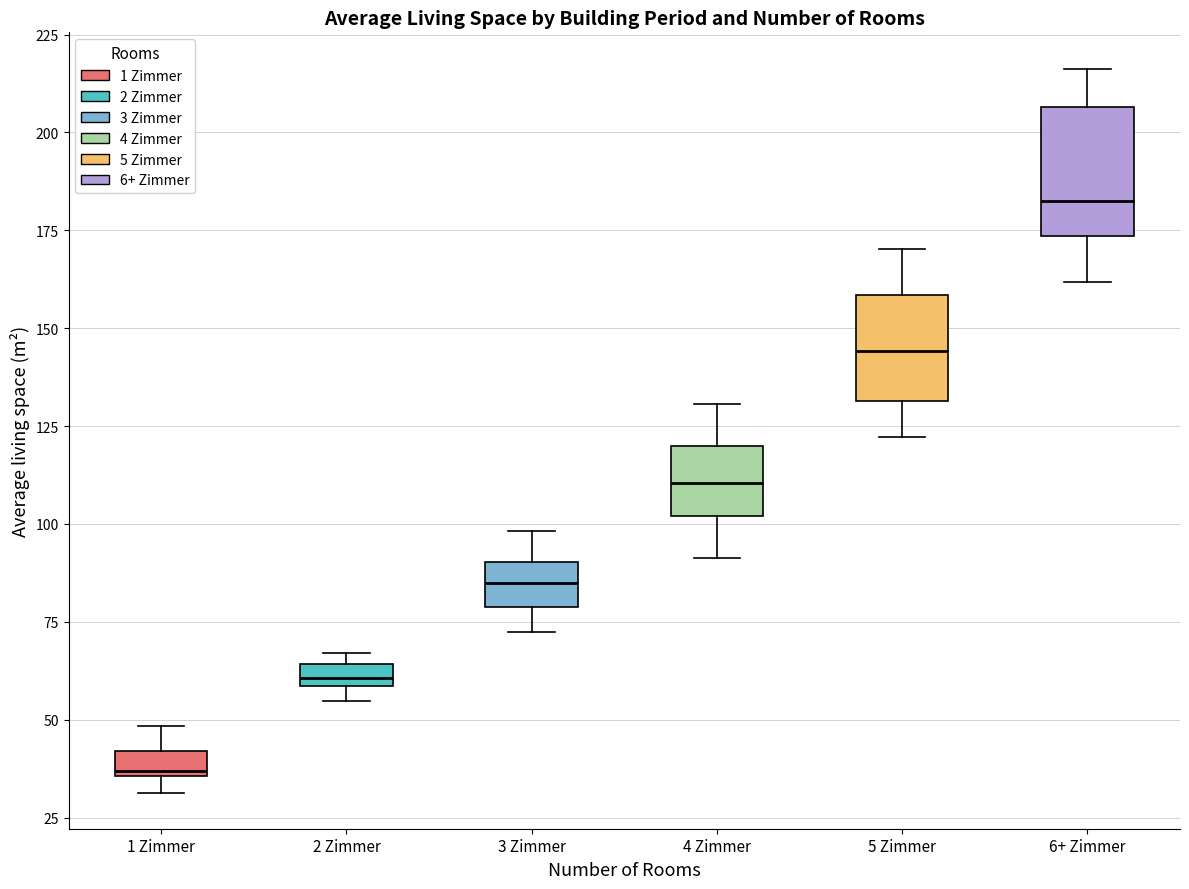

Where is the lower edge of the box for 5 Zimmer on the y-axis? The values are not printed on the chart, so give them approximately, as read against the axis.

130